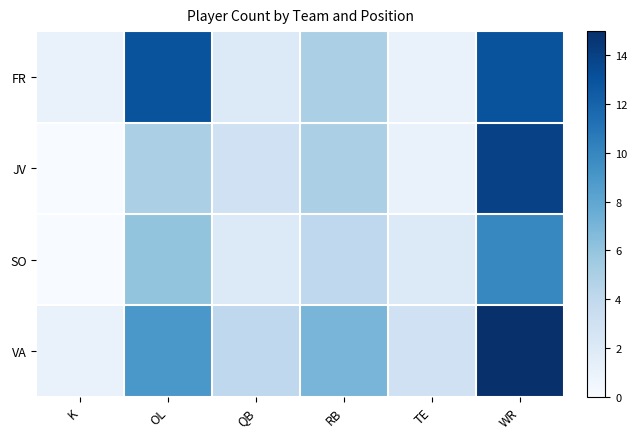

Rank the series at RB from highest to lowest value.

VA, FR, JV, SO